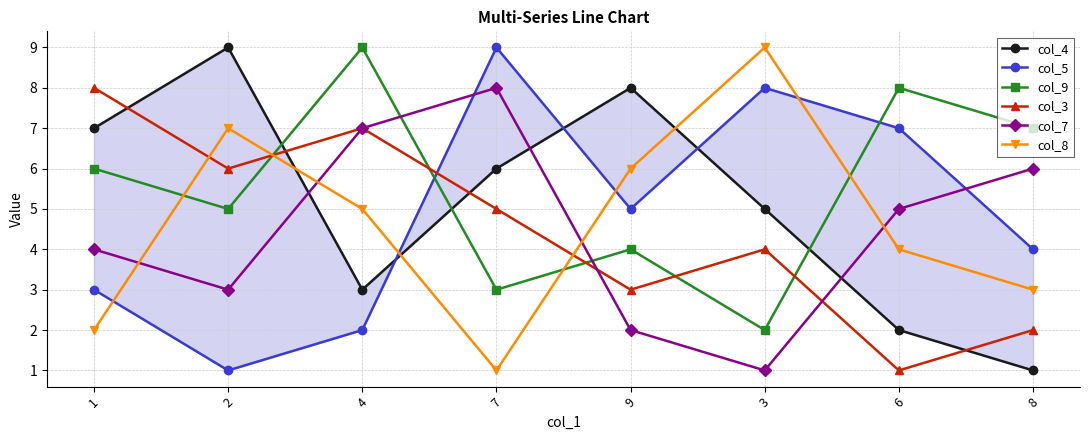

After their last crossing, which series has the higher values: col_4 or col_3?

col_3